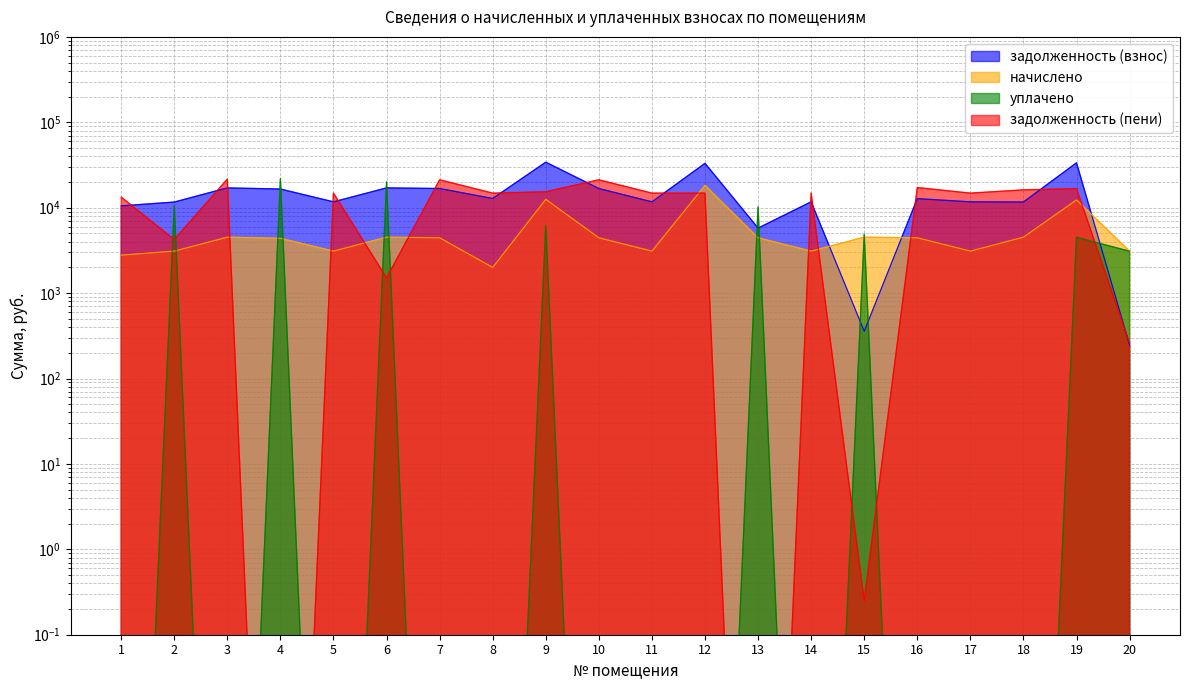

Does the chart display data point markers on the line(s)?

No